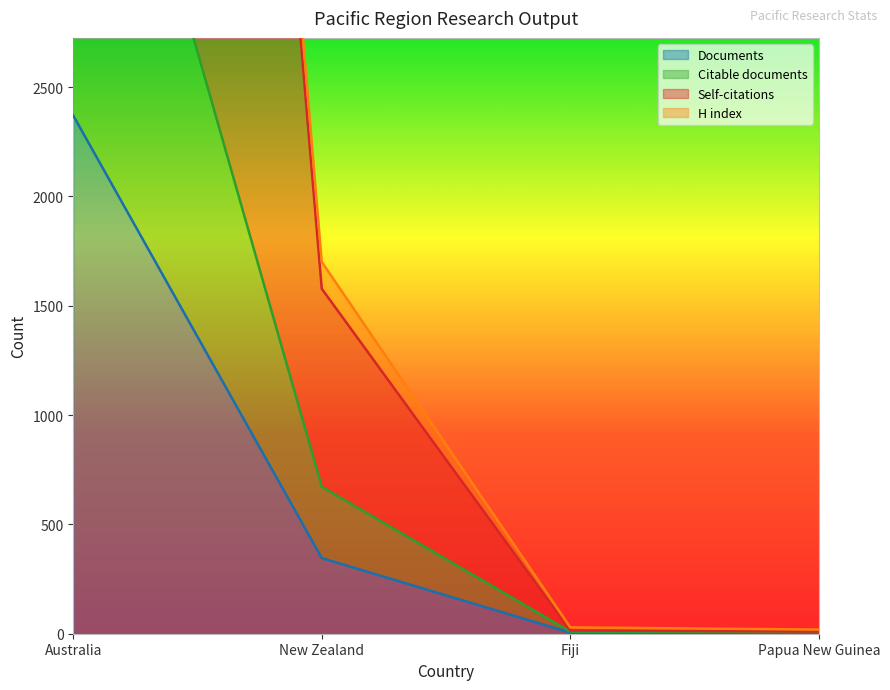

True or false: Citable documents has more than 1 interior local peaks.

False